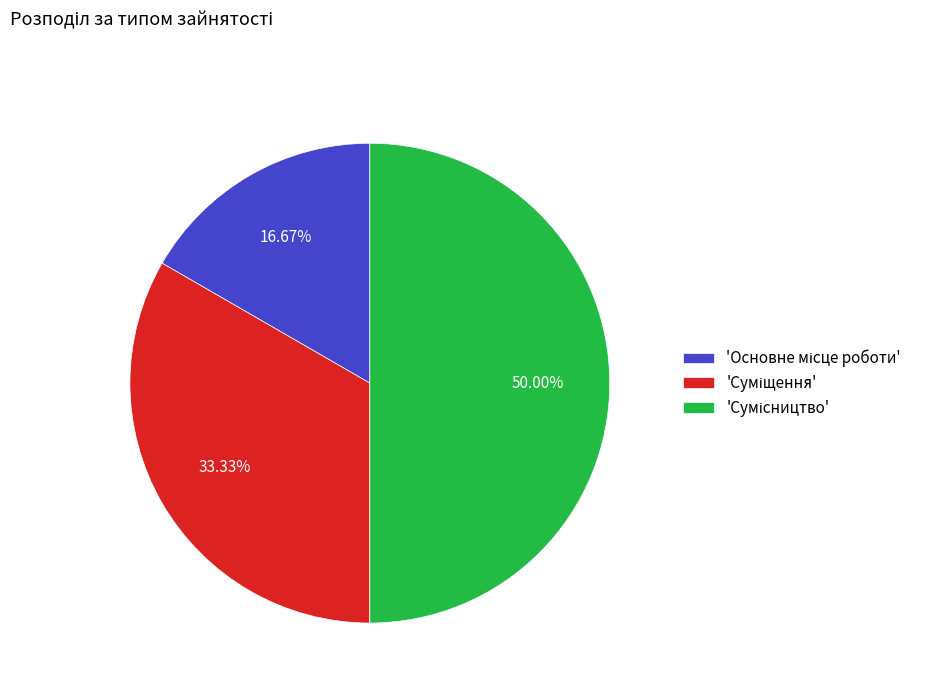

To the nearest percent, what is the average slice percentage?

33%